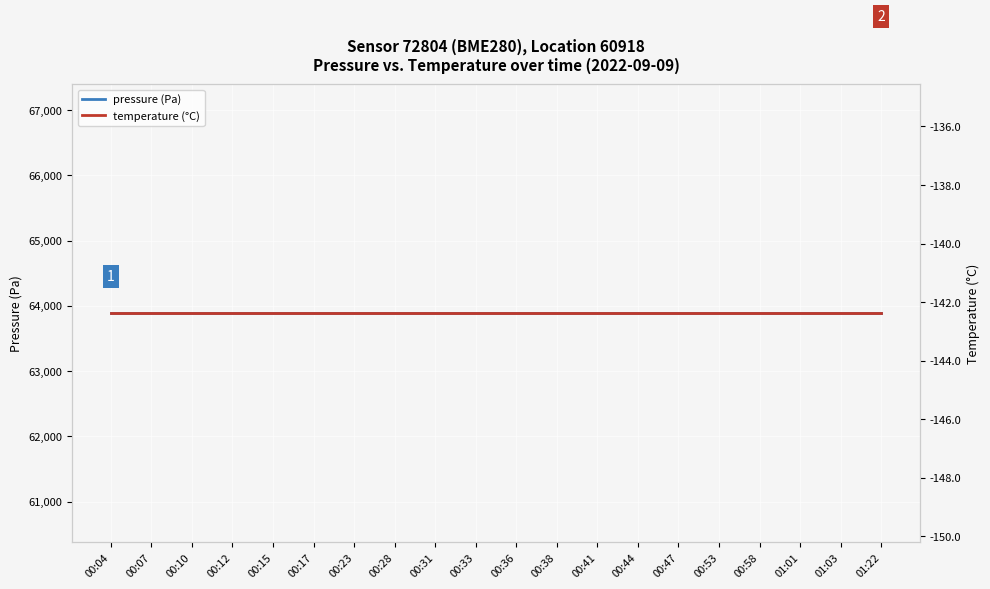

Reading right to left, transcribe all the data shown in this chart.

pressure: 01:22=63886.7	01:03=63886.7	01:01=63886.7	00:58=63886.7	00:53=63886.7	00:47=63886.7	00:44=63886.7	00:41=63886.7	00:38=63886.7	00:36=63886.7	00:33=63886.7	00:31=63886.7	00:28=63886.7	00:23=63886.7	00:17=63886.7	00:15=63886.7	00:12=63886.7	00:10=63886.7	00:07=63886.7	00:04=63886.7
temperature: 01:22=-142.4	01:03=-142.4	01:01=-142.4	00:58=-142.4	00:53=-142.4	00:47=-142.4	00:44=-142.4	00:41=-142.4	00:38=-142.4	00:36=-142.4	00:33=-142.4	00:31=-142.4	00:28=-142.4	00:23=-142.4	00:17=-142.4	00:15=-142.4	00:12=-142.4	00:10=-142.4	00:07=-142.4	00:04=-142.4